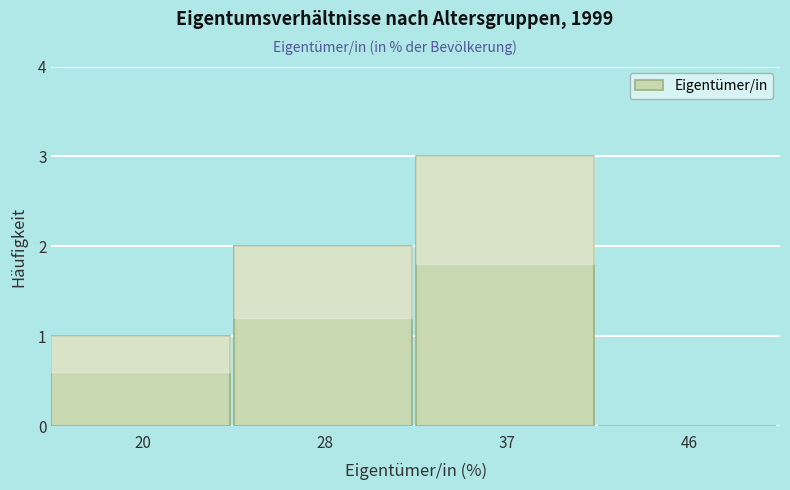

Reading left to right, extract all data points from this chart.

20=1	28=2	37=3	46=0